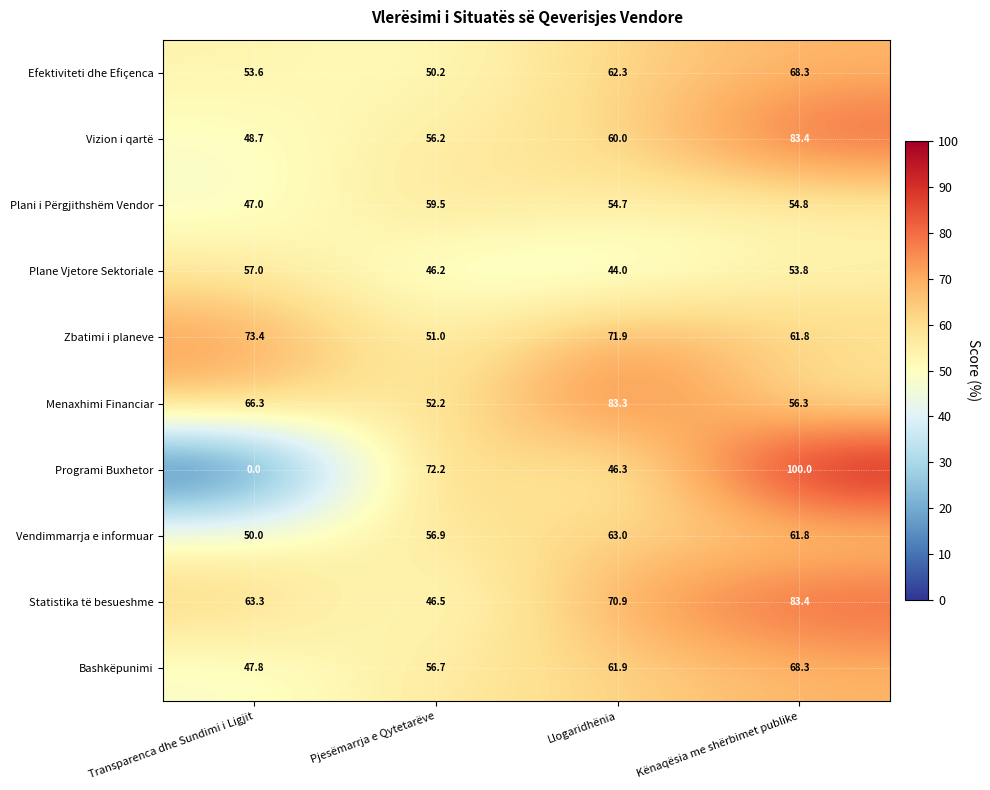

What is the total value across all series at Kënaqësia me shërbimet publike?

691.9